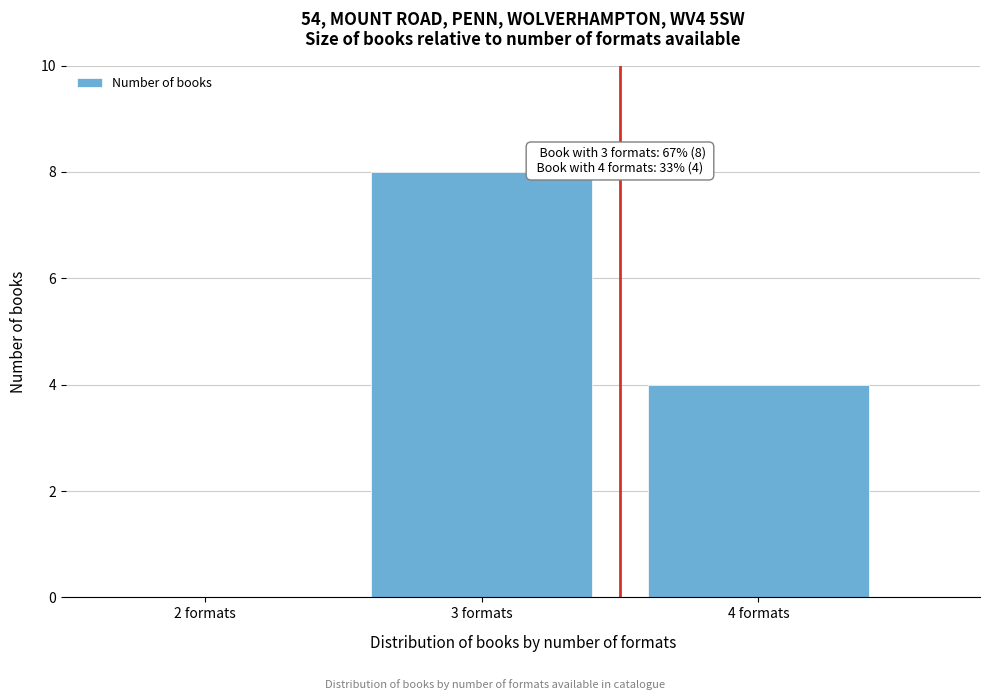

Reading left to right, extract all data points from this chart.

2 formats=0	3 formats=8	4 formats=4